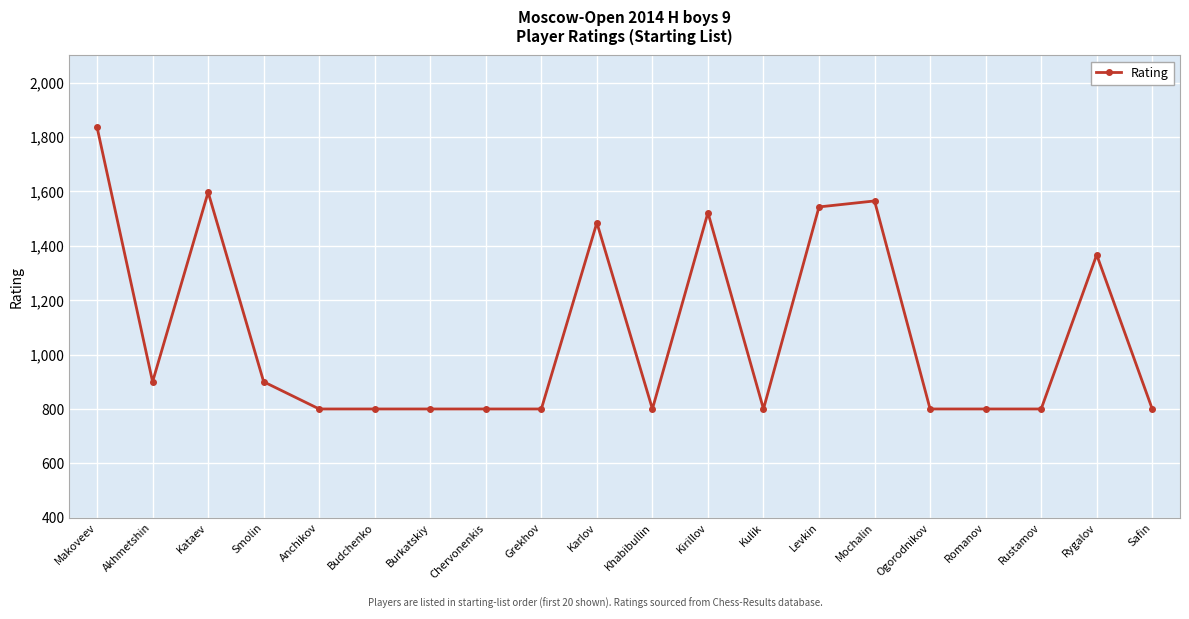

What is the sum of all values?

21515